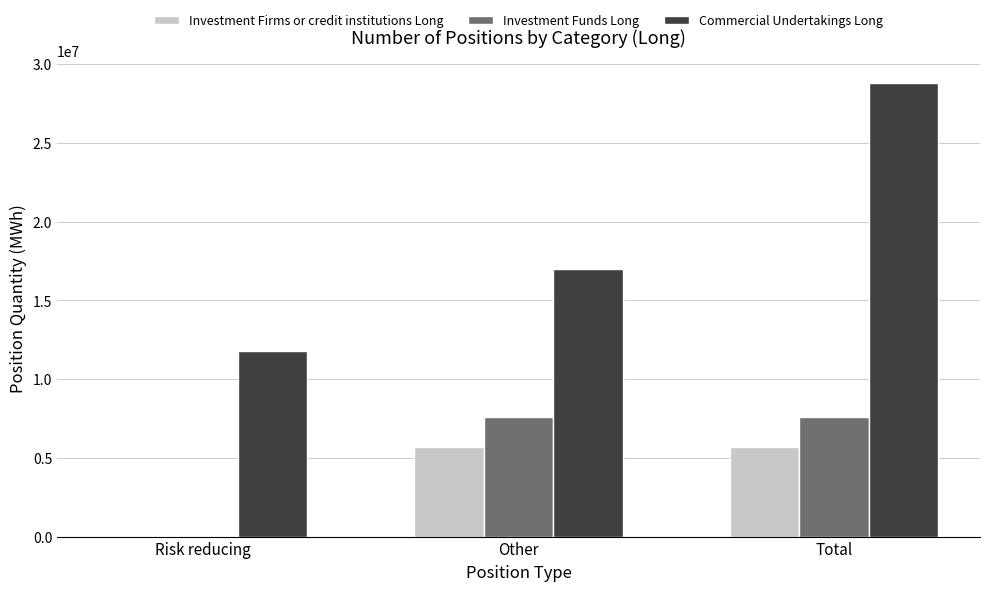

At which category does the chart reach its peak across all series?

Total